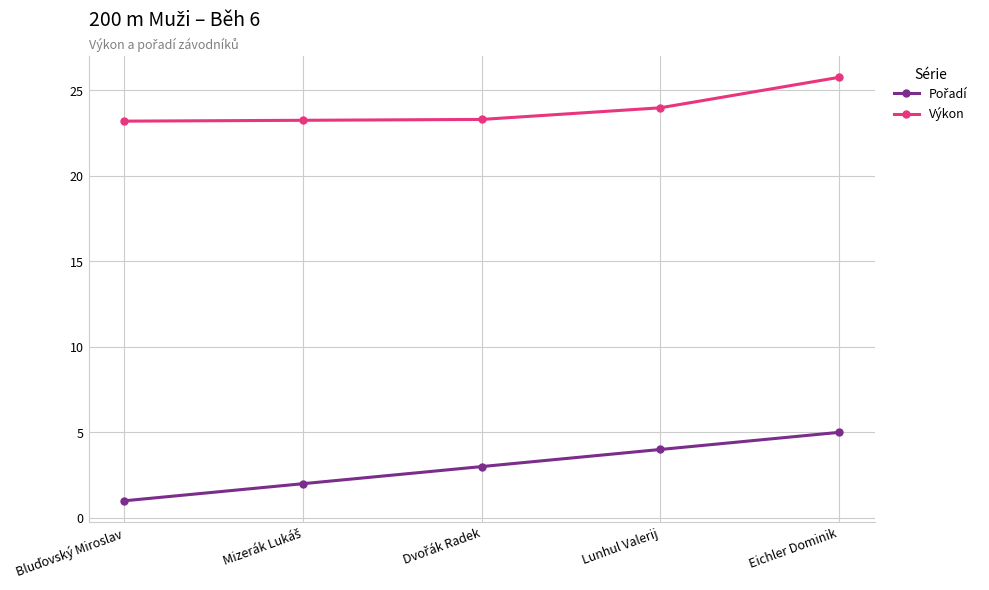

What is the difference between the highest and lowest values at Lunhul Valerij?

20.0